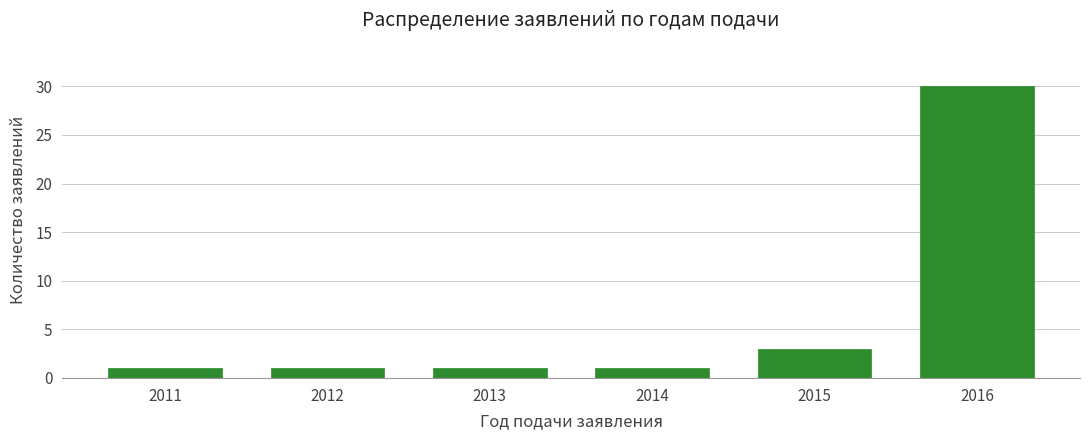

Reading left to right, list all the values displayed in this chart.

2011=1	2012=1	2013=1	2014=1	2015=3	2016=30